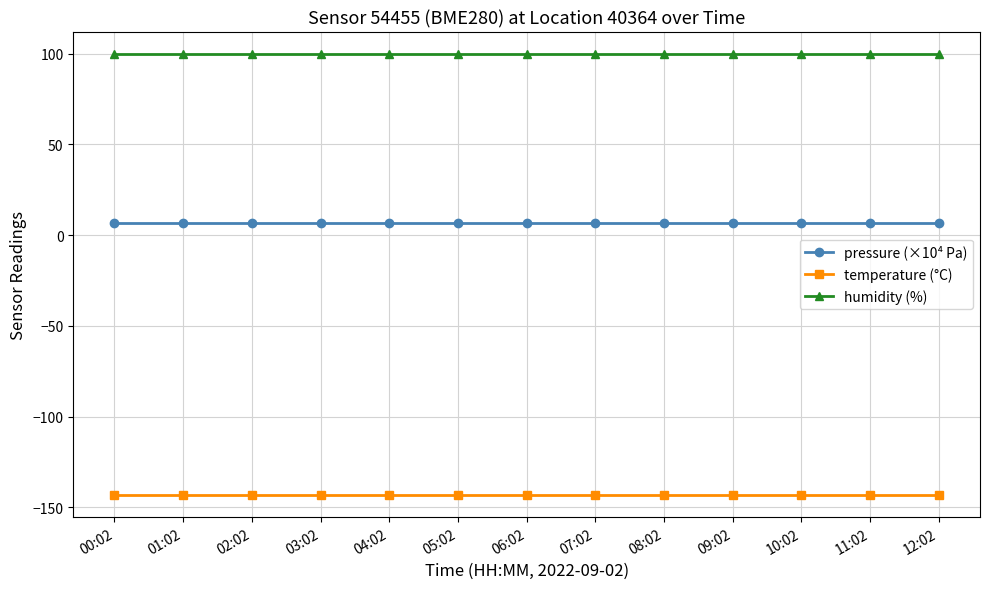

What position from the right is 10:02?

3